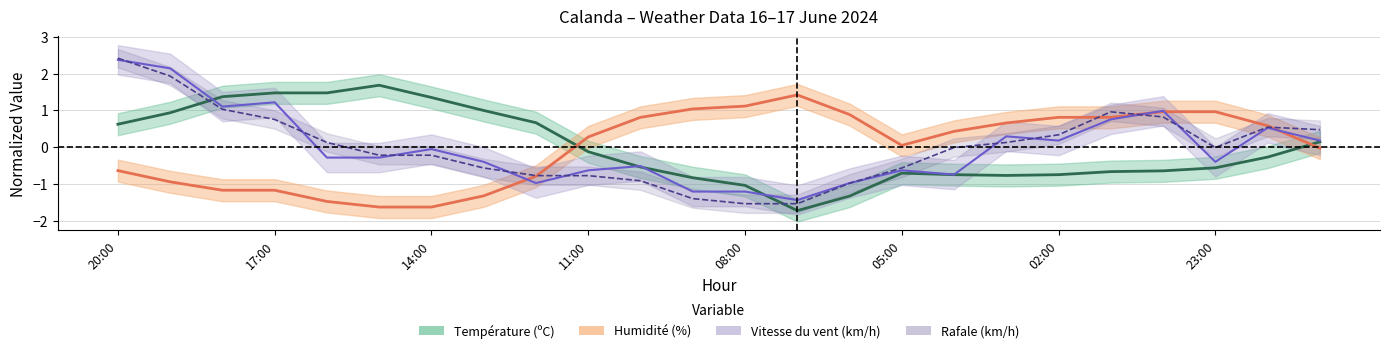

Where is Vitesse du vent (km/h) nearest to the value 0?

14:00